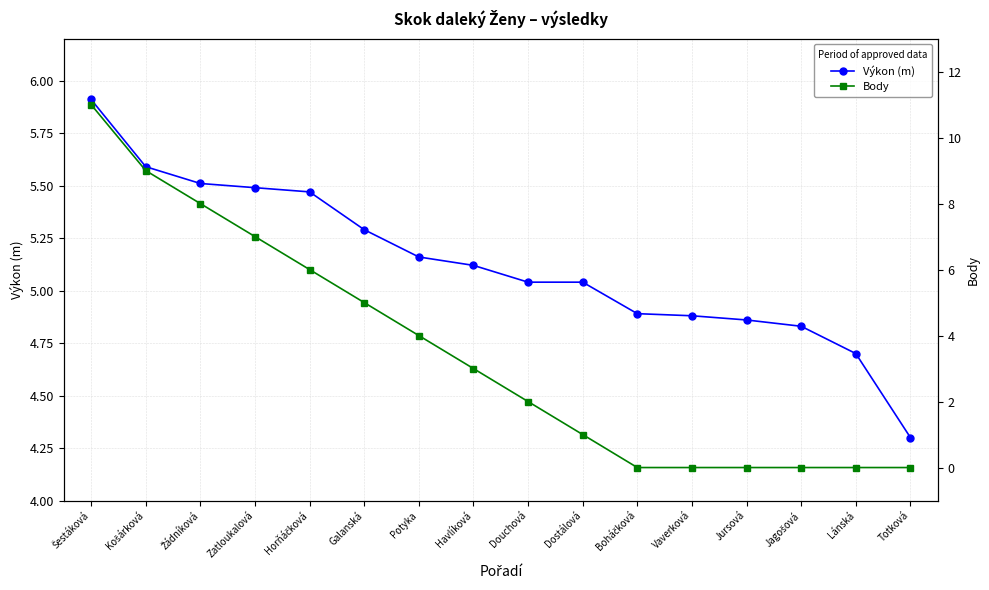

Which series has the largest total across all categories?

Výkon (m)